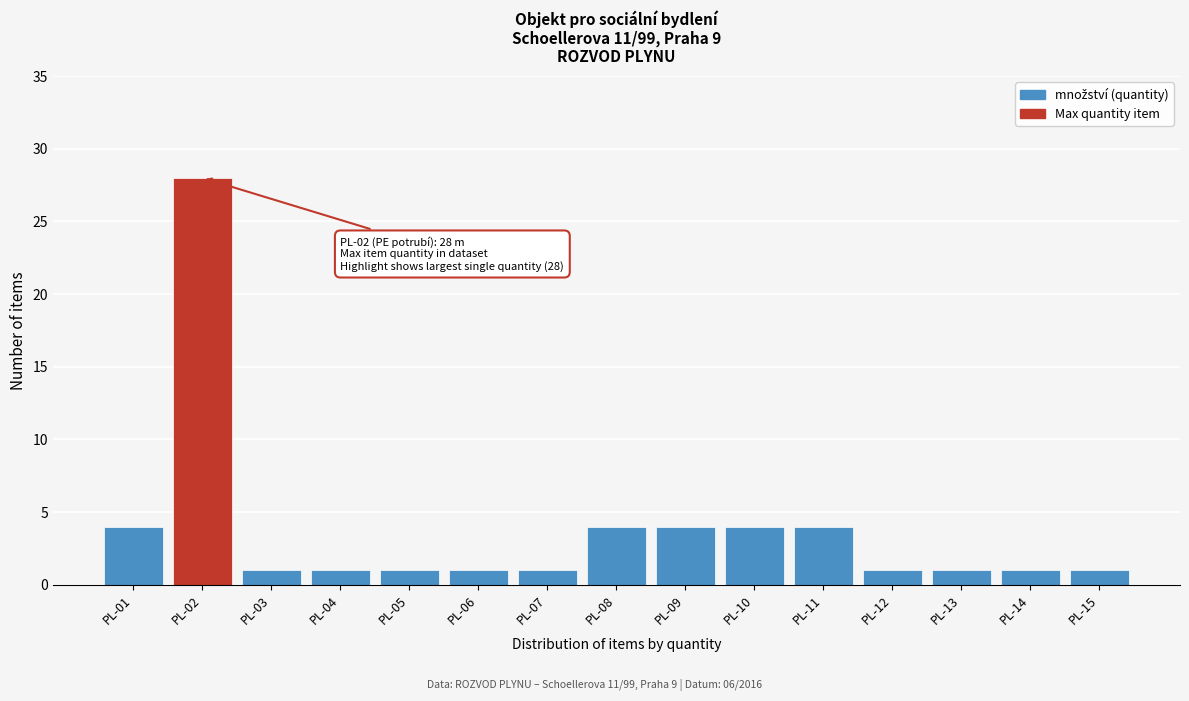

Reading left to right, extract all data points from this chart.

PL-01=4	PL-02=28	PL-03=1	PL-04=1	PL-05=1	PL-06=1	PL-07=1	PL-08=4	PL-09=4	PL-10=4	PL-11=4	PL-12=1	PL-13=1	PL-14=1	PL-15=1